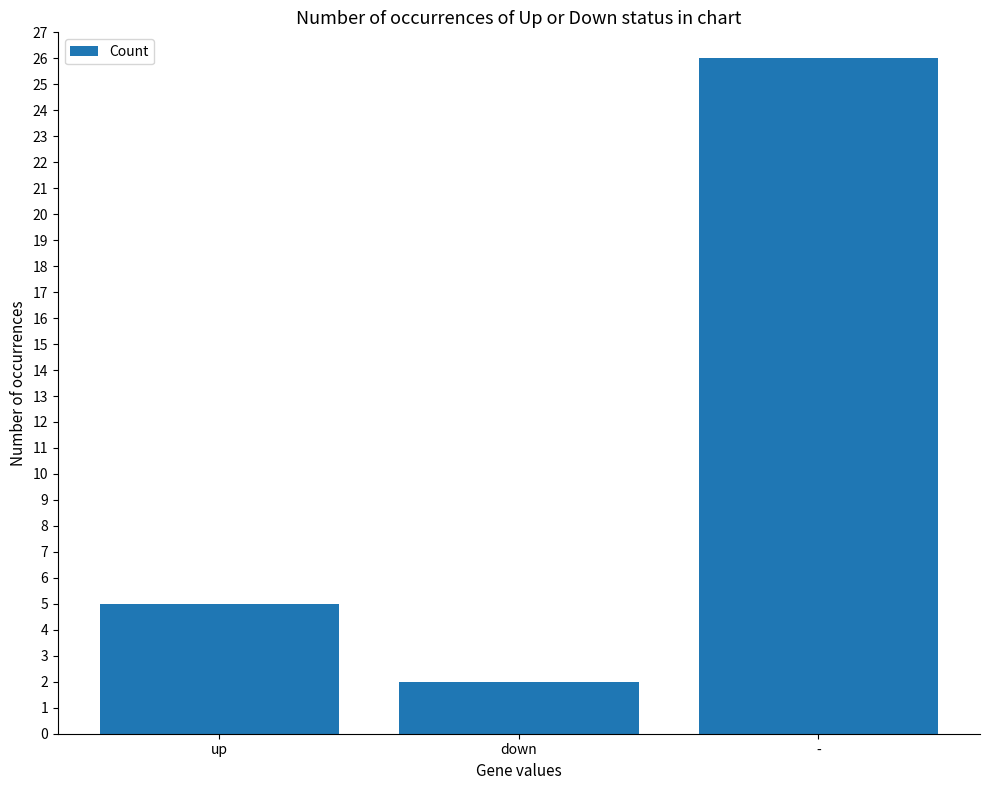

The value at up is 2. True or false?

False